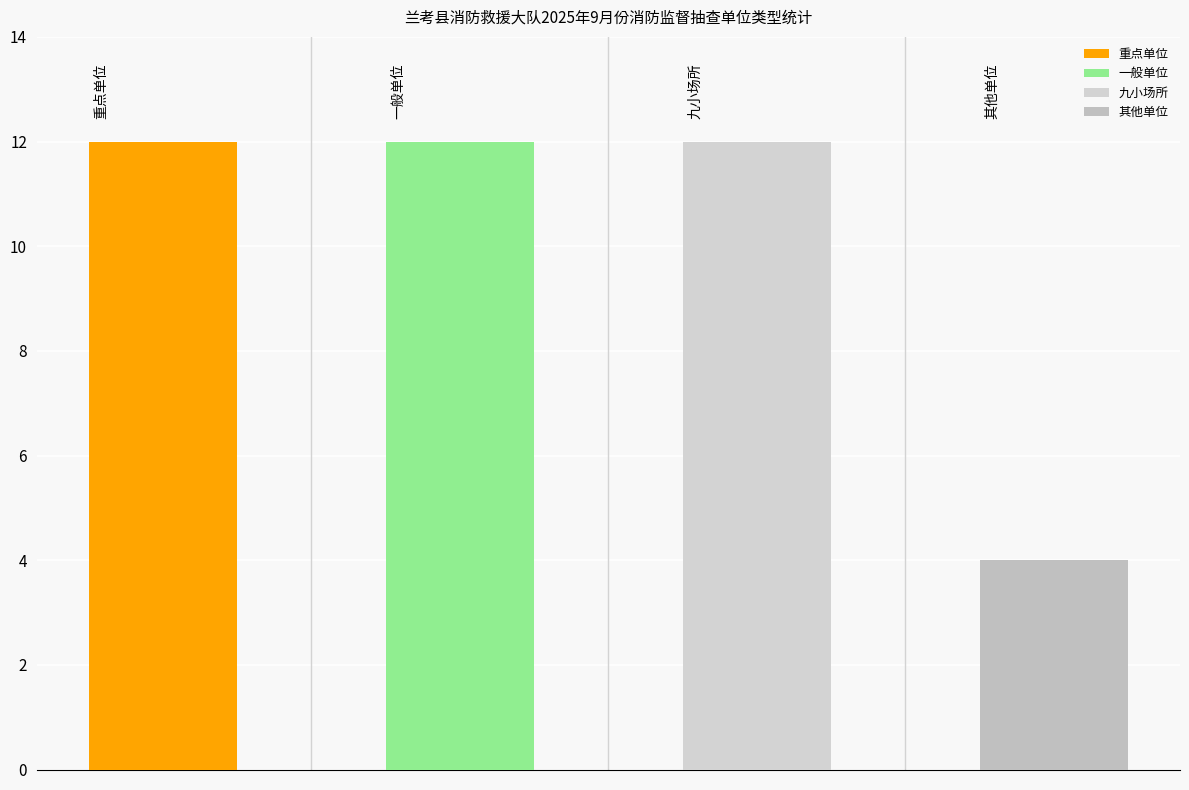

What is the label of the 3rd bar from the right?

一般单位